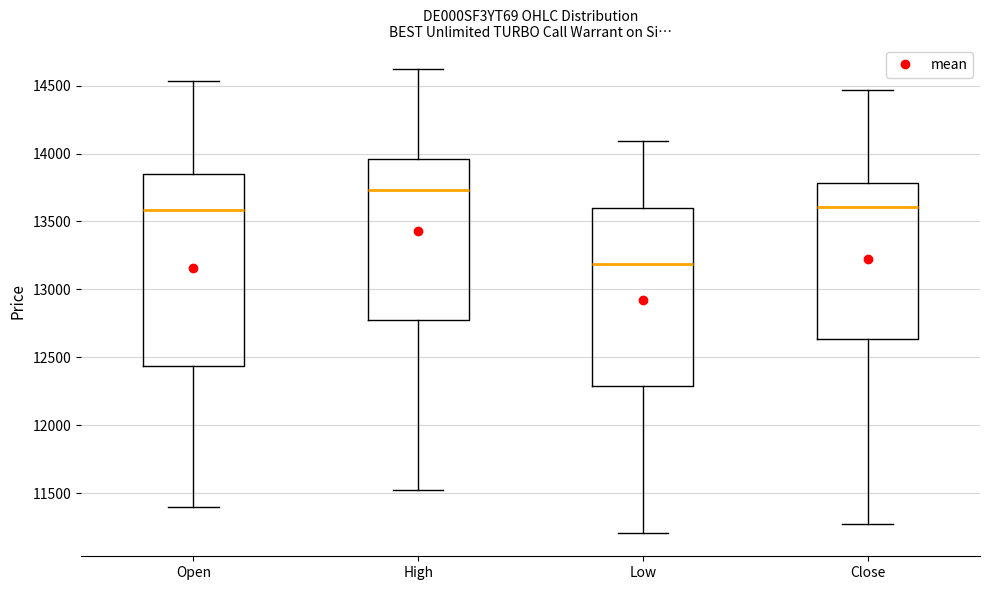

Reading left to right, transcribe this box plot: for each box, give where its median line is, the range the box spans, and where its two whiskers end, as read against the y-axis. The values are not printed on the chart, so give them approximately, as read against the axis.

Open: median 13600, box 12450 to 13850, whiskers 11400 to 14550
High: median 13750, box 12750 to 13950, whiskers 11550 to 14650
Low: median 13200, box 12300 to 13600, whiskers 11200 to 14100
Close: median 13600, box 12650 to 13800, whiskers 11300 to 14450